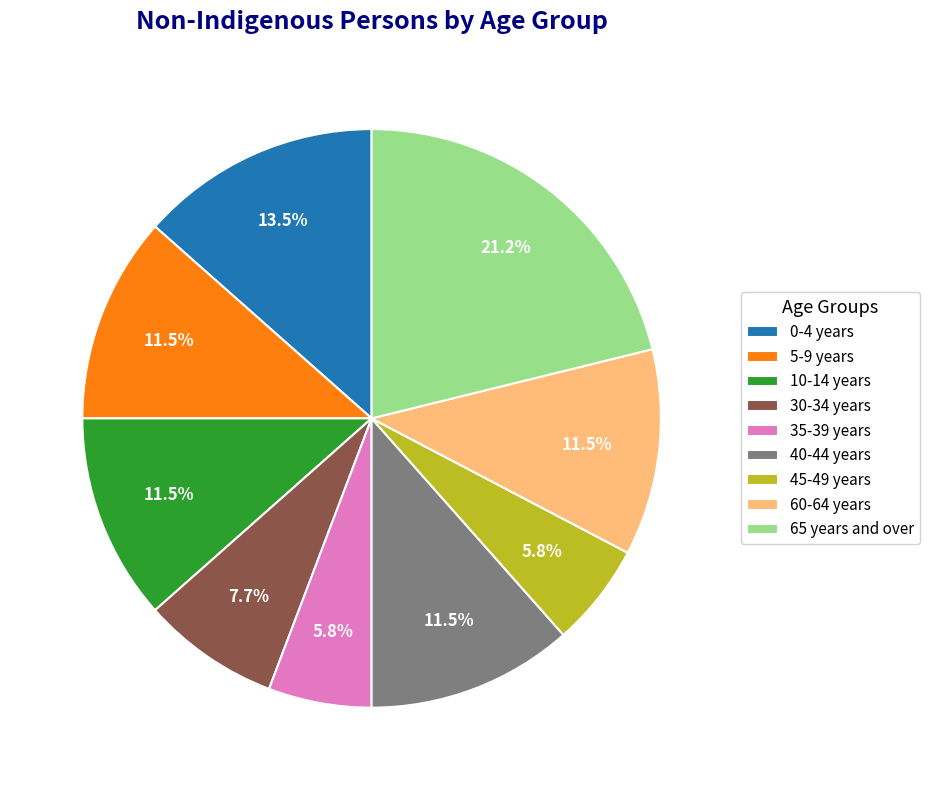

Is there a majority slice in this chart?

No